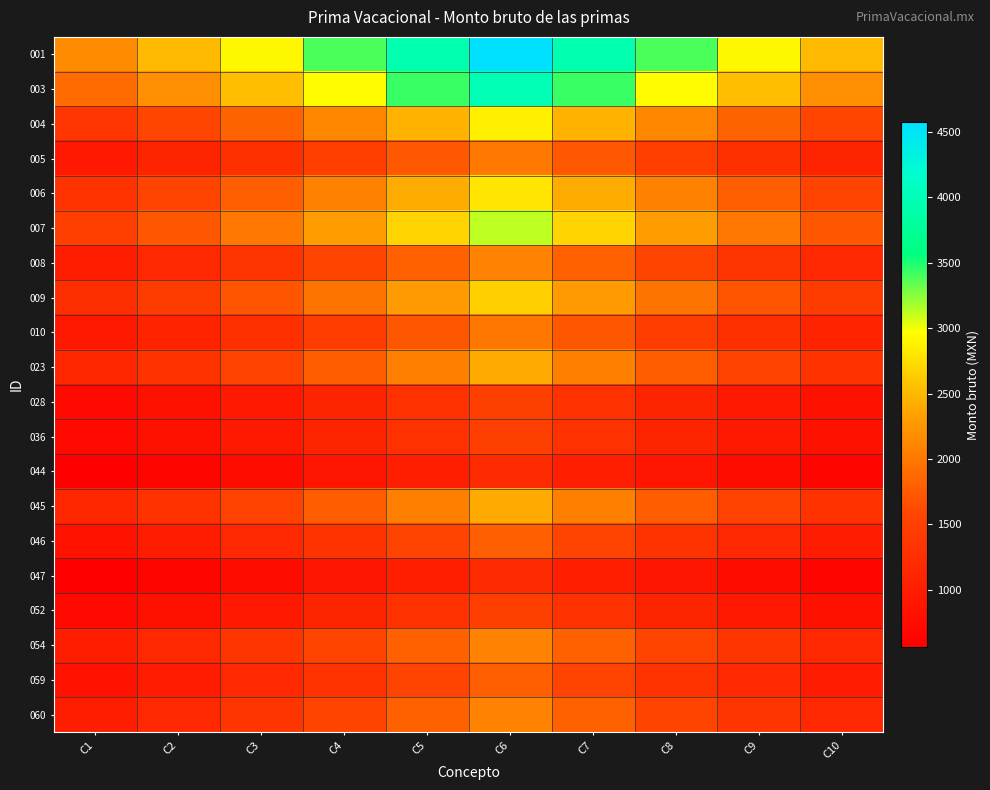

List the series in order of their peak value, highest first.

001, 003, 007, 004, 006, 009, 045, 023, 008, 054, 060, 005, 010, 046, 059, 028, 052, 036, 044, 047